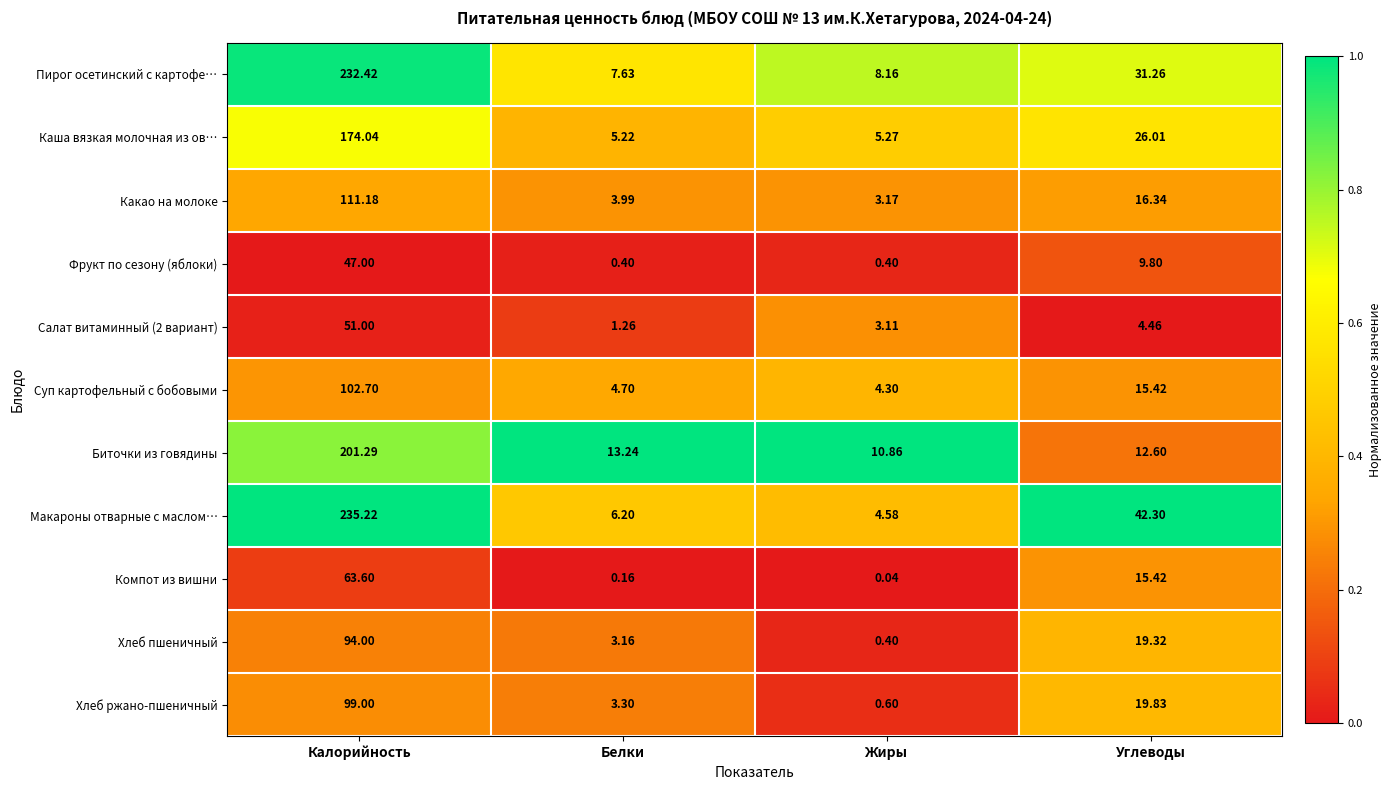

How many data points does each series have?

4